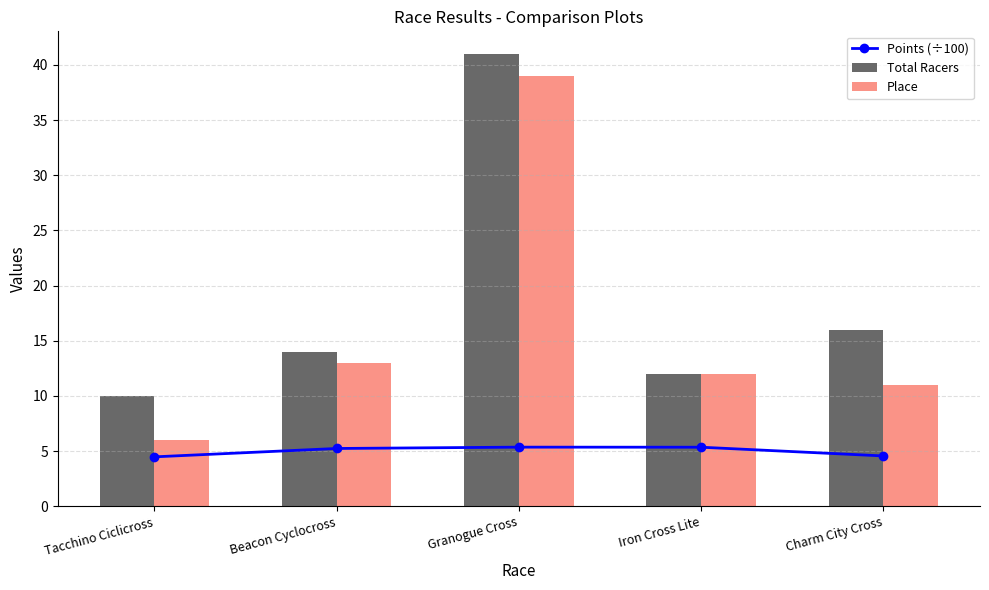

What position from the right is Tacchino Ciclicross?

5